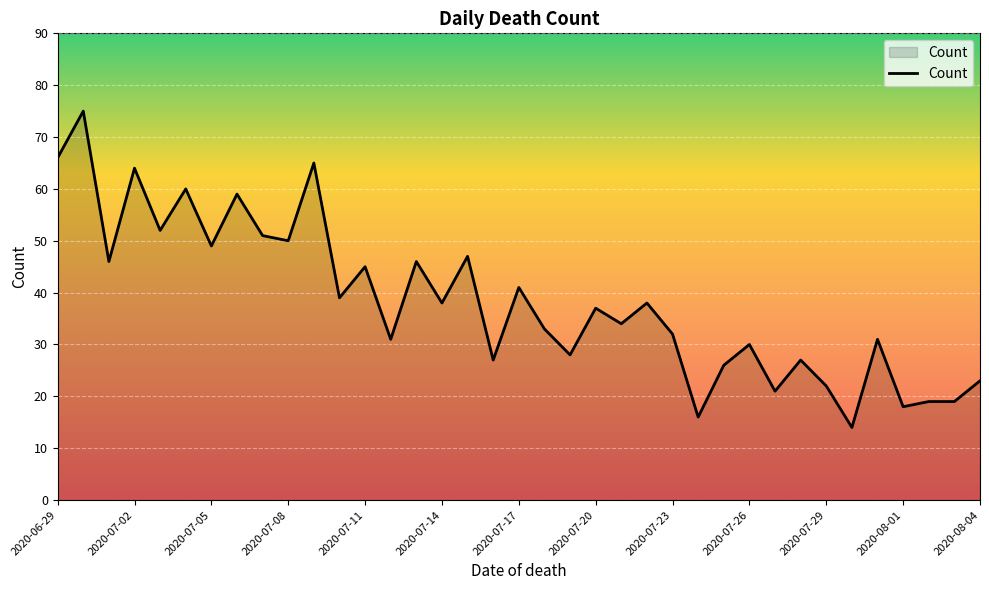

What is the difference between the maximum and minimum values?

61